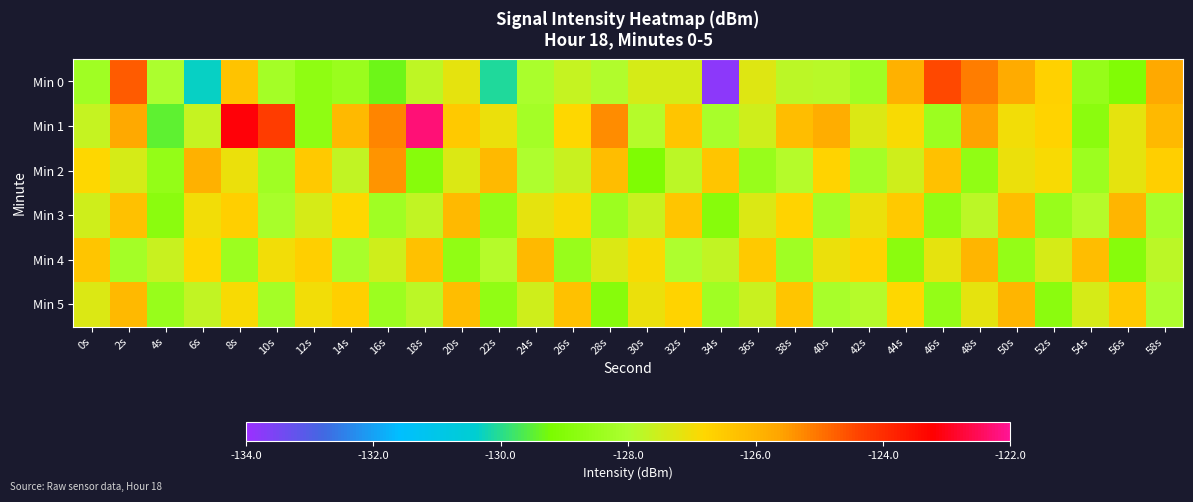

Which label corresponds to the smallest value in the chart?

34s